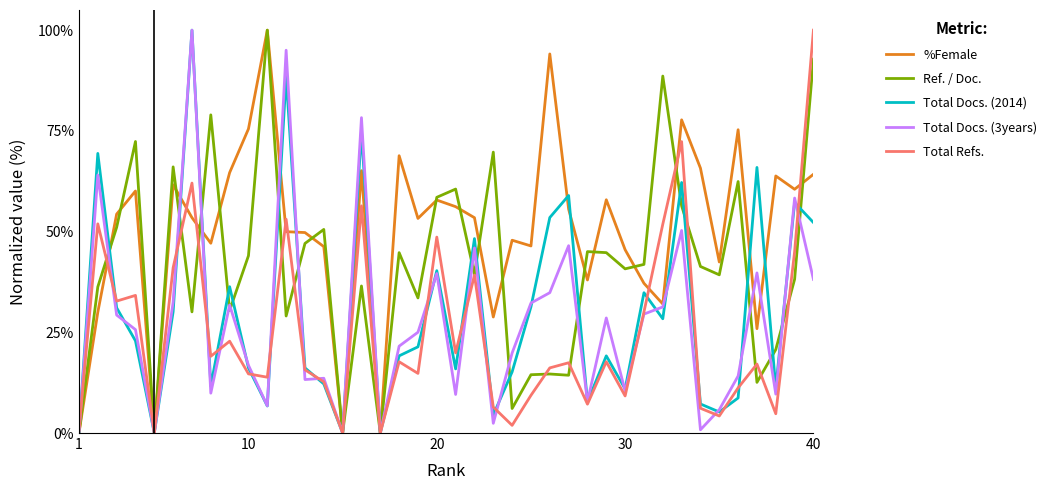

What is the greatest value displayed?

100.0